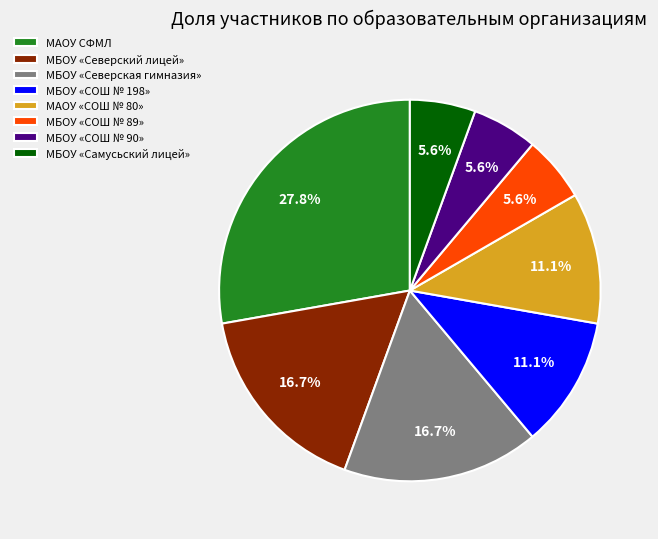

Is it true that МАОУ СФМЛ is 28% of the pie?

True